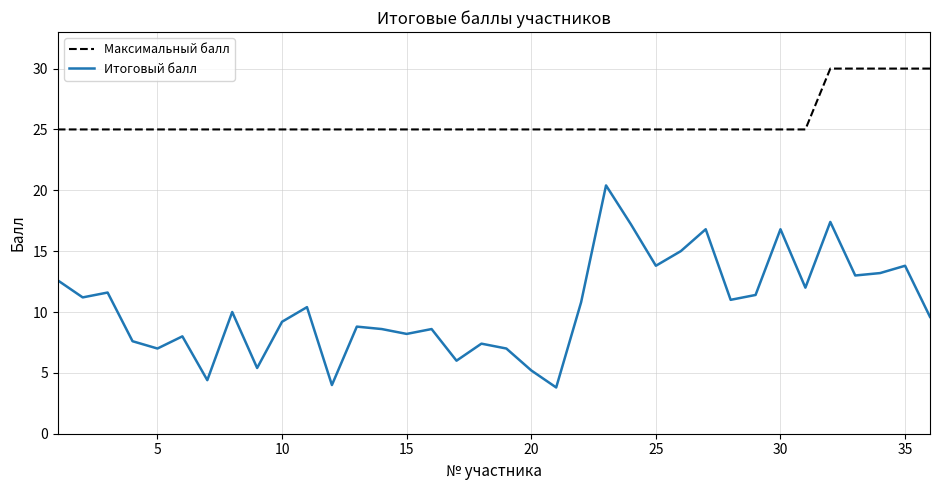

What is the maximum value shown in the chart?

30.0